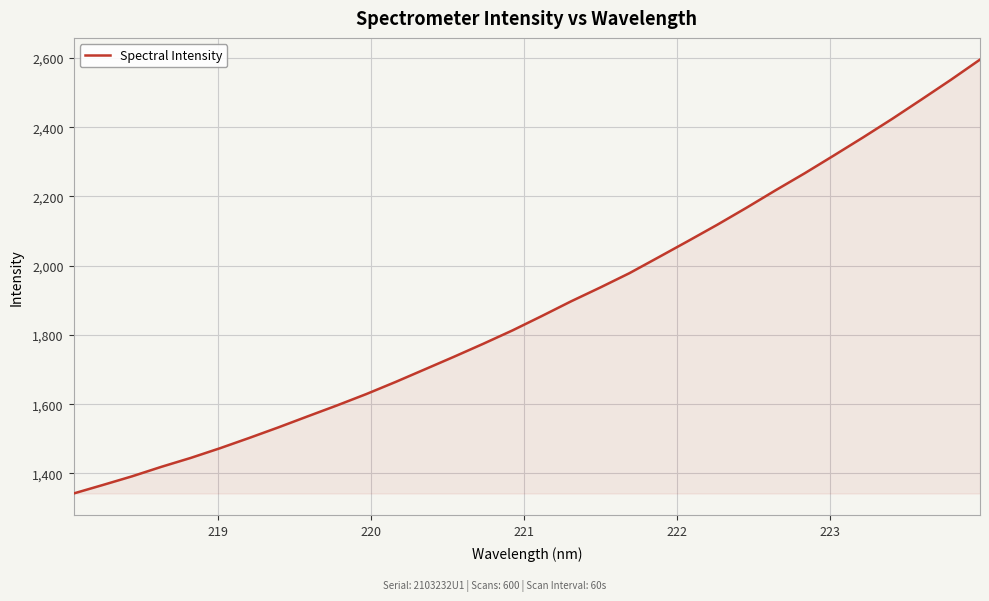

What is the difference between the maximum and minimum values?

1253.1